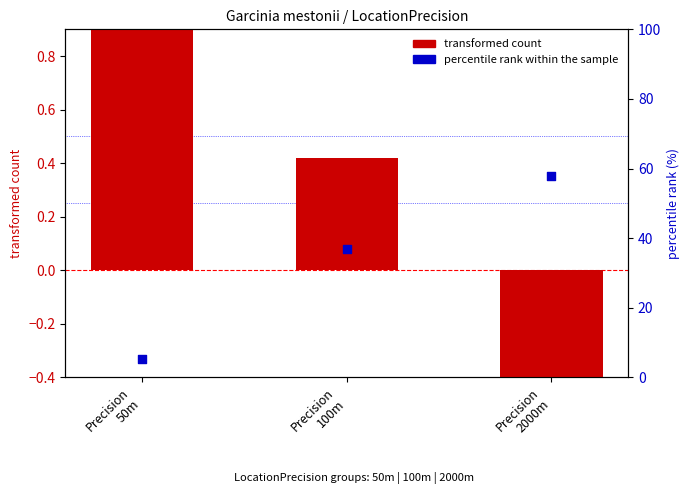

What are all the series names shown in the legend?

transformed count, percentile rank within the sample